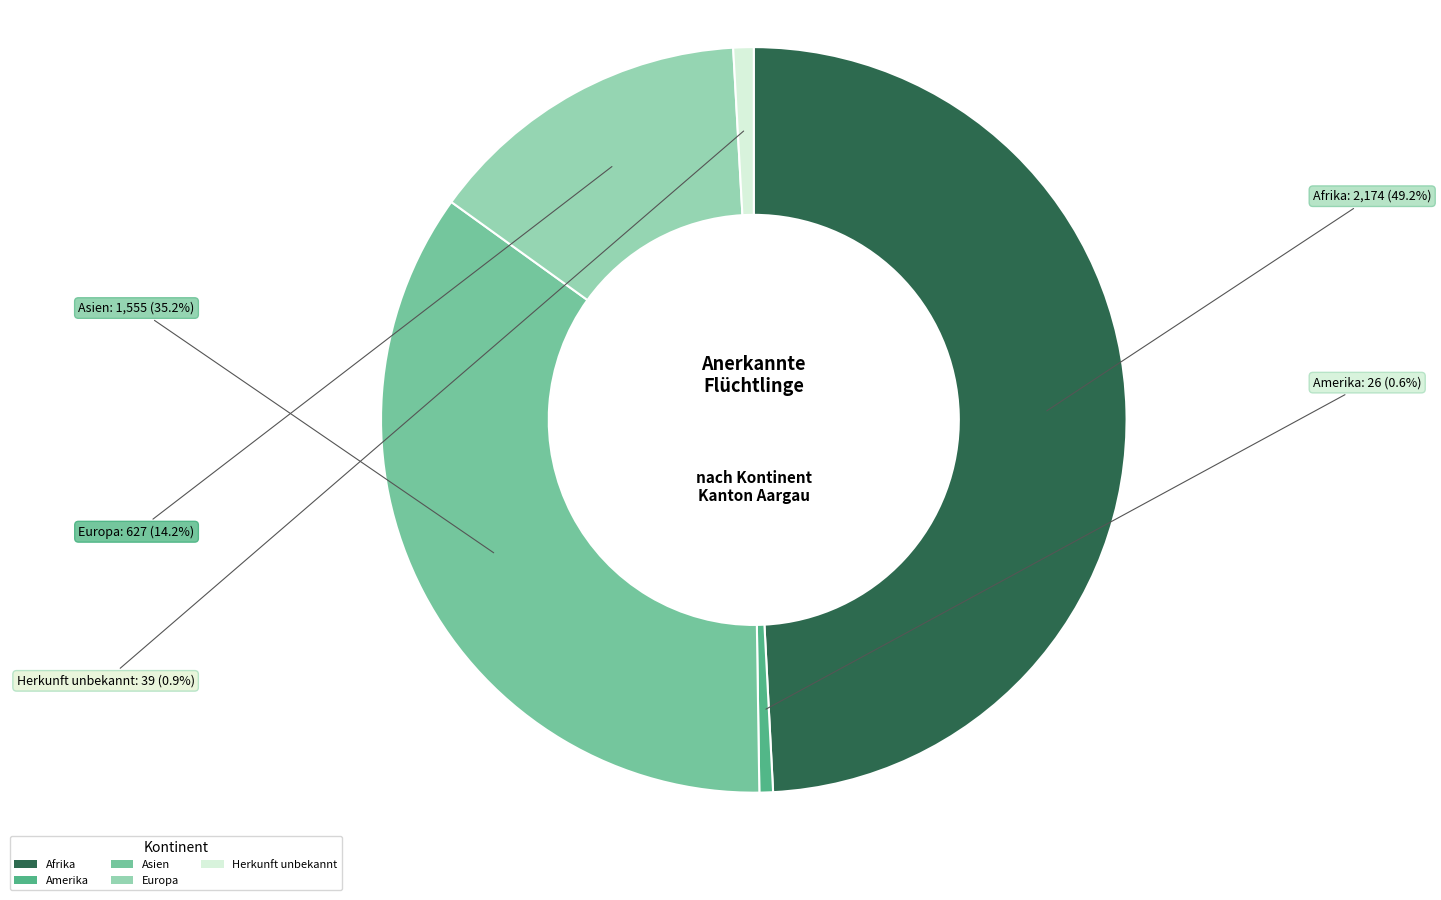

What portion of the pie excludes Europa?

85.8%